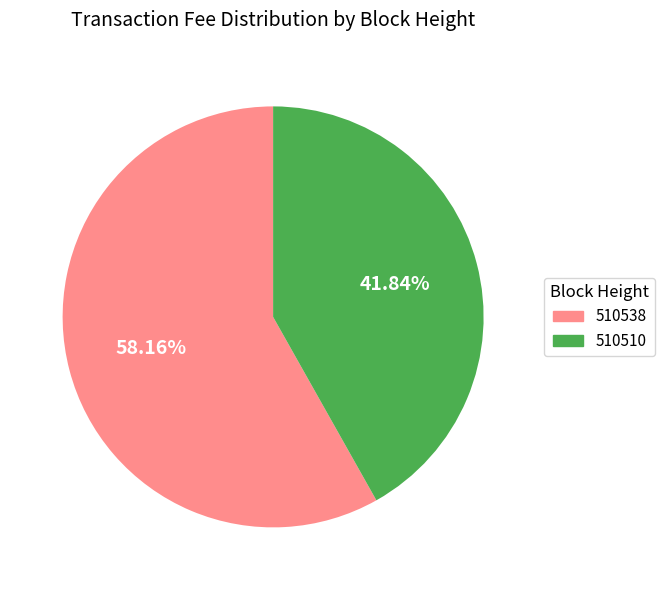

The 510538 slice represents 58% of the pie. True or false?

True